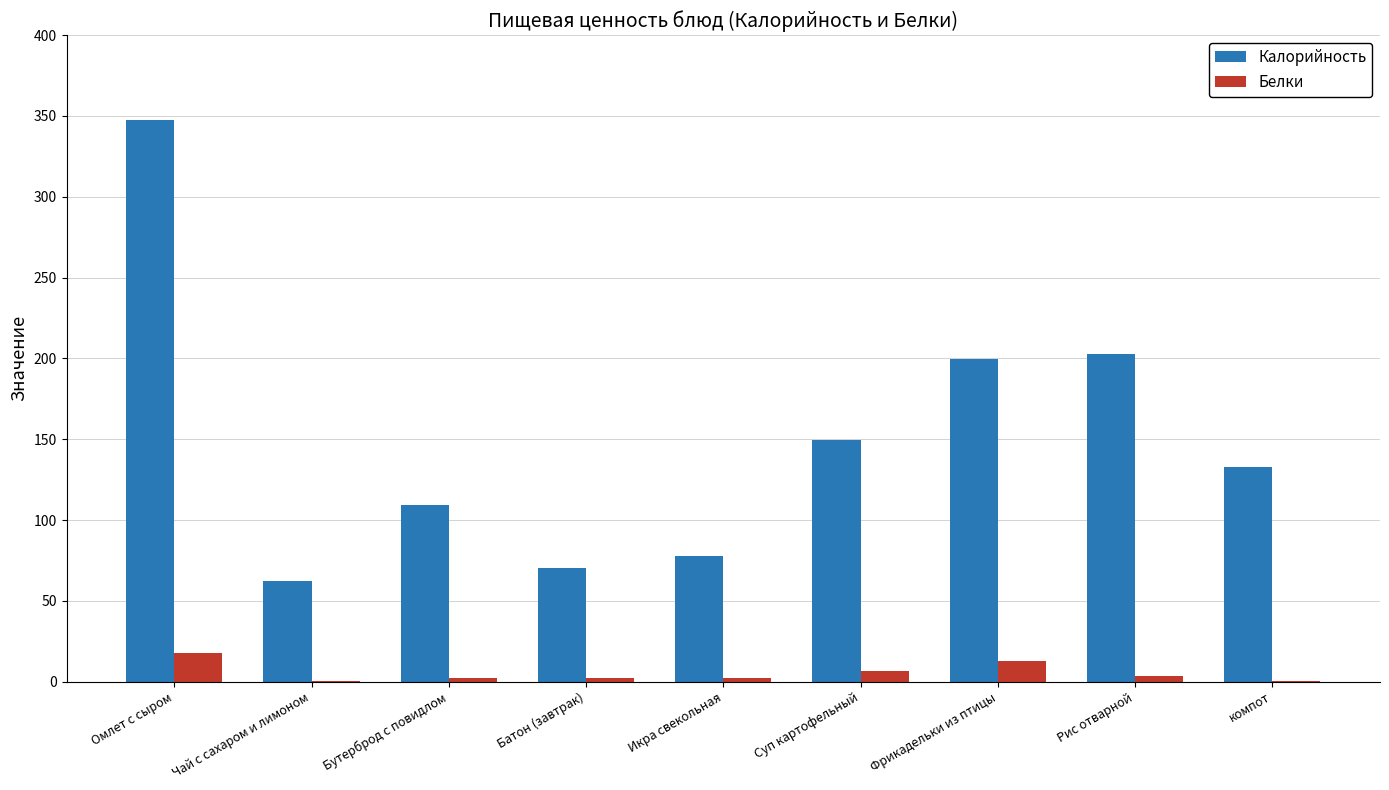

Which series has the largest total across all categories?

Калорийность